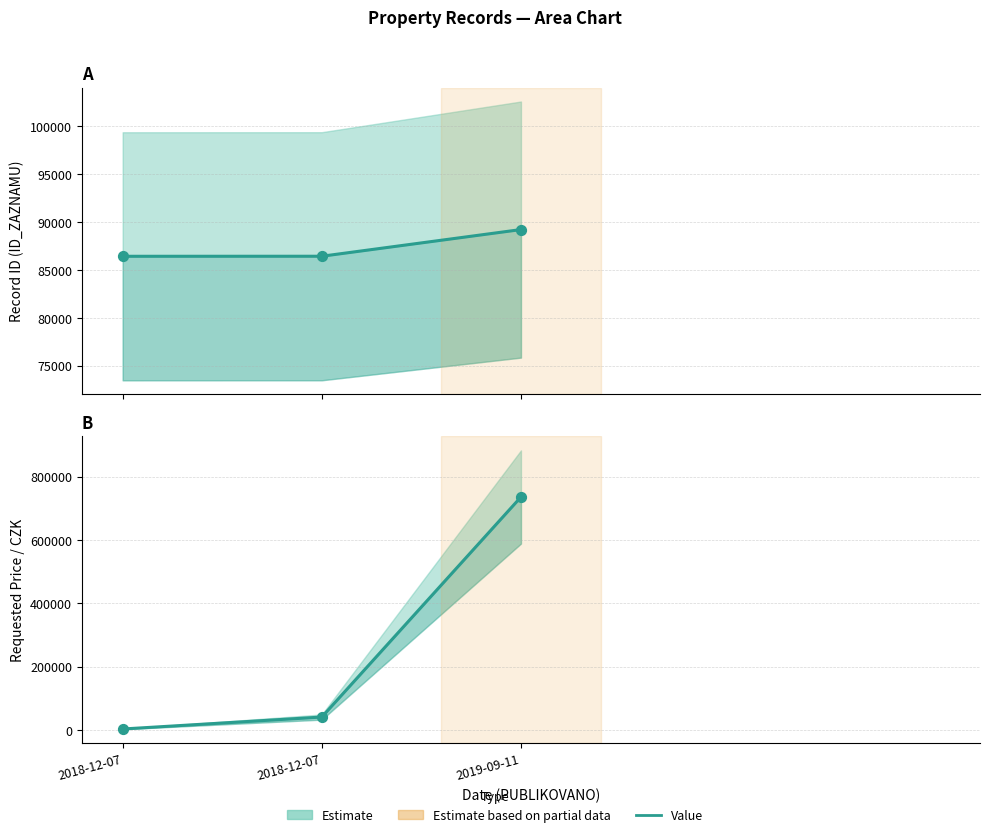

Which series has the widest spread of Y values?

POZADOVANA_CENA